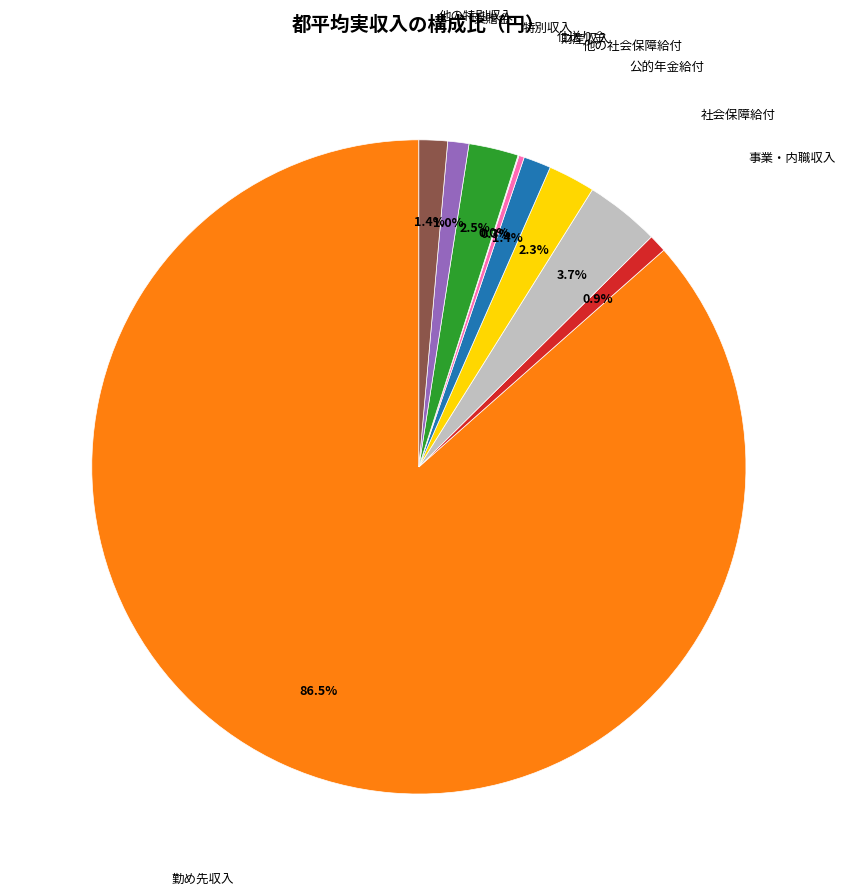

Rank the categories by value from highest to lowest.

勤め先収入, 社会保障給付, 特別収入, 公的年金給付, 他の特別収入, 他の社会保障給付, 受贈金, 事業・内職収入, 財産収入, 仕送り金